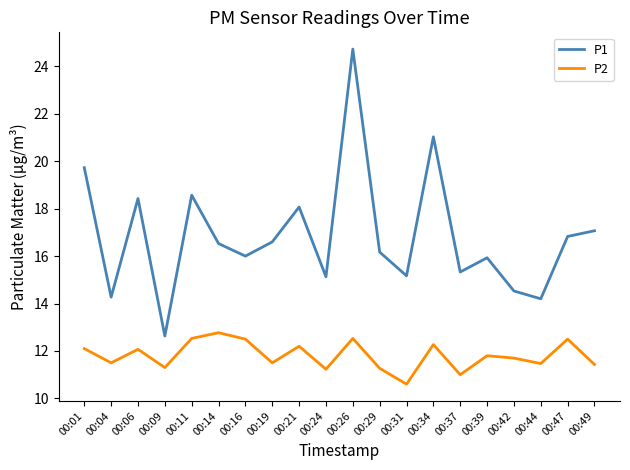

Where does the P2 series first go above 11?

00:01